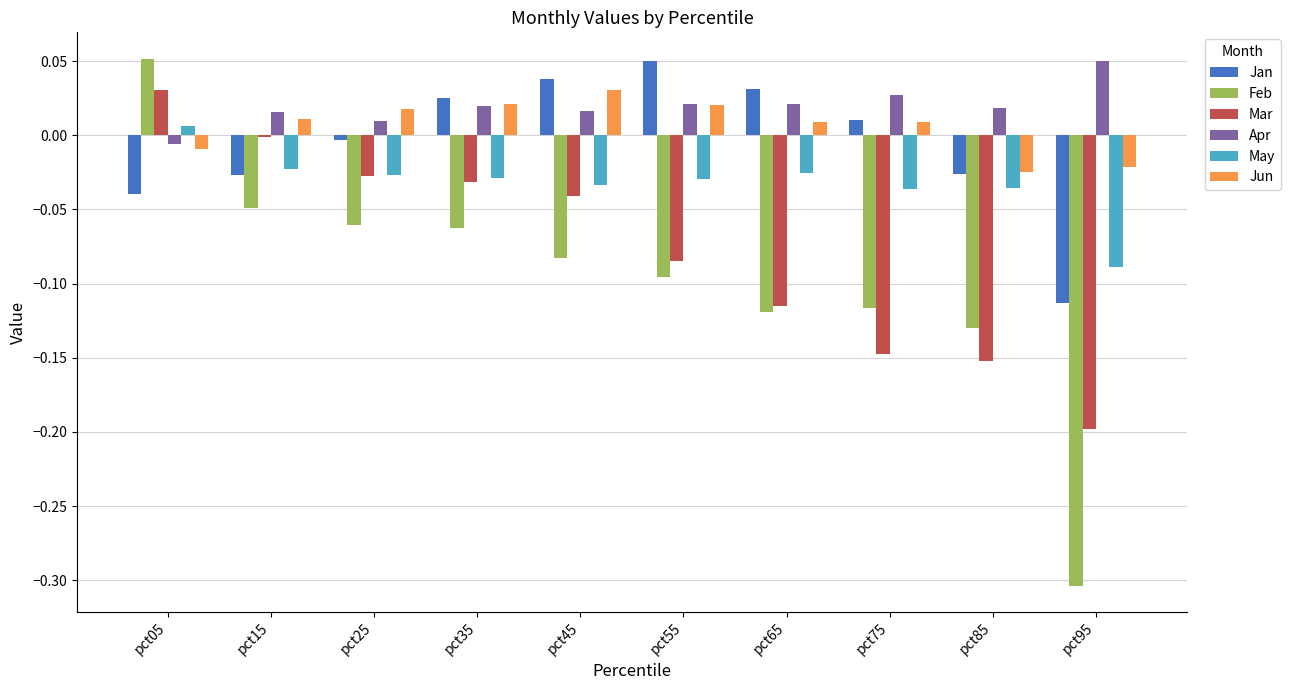

Which category has the highest value in the Apr series?

pct95